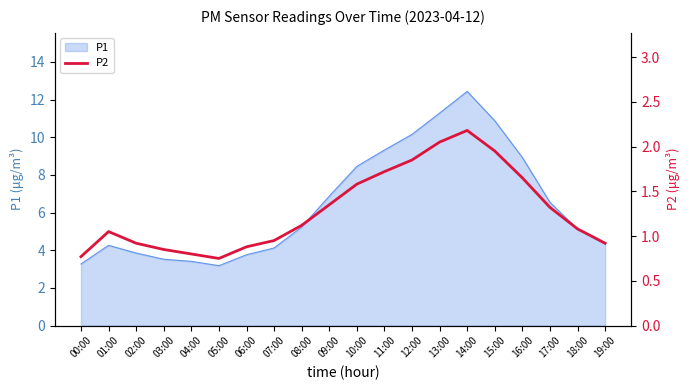

The value at 08:00 is 1.9. True or false?

False